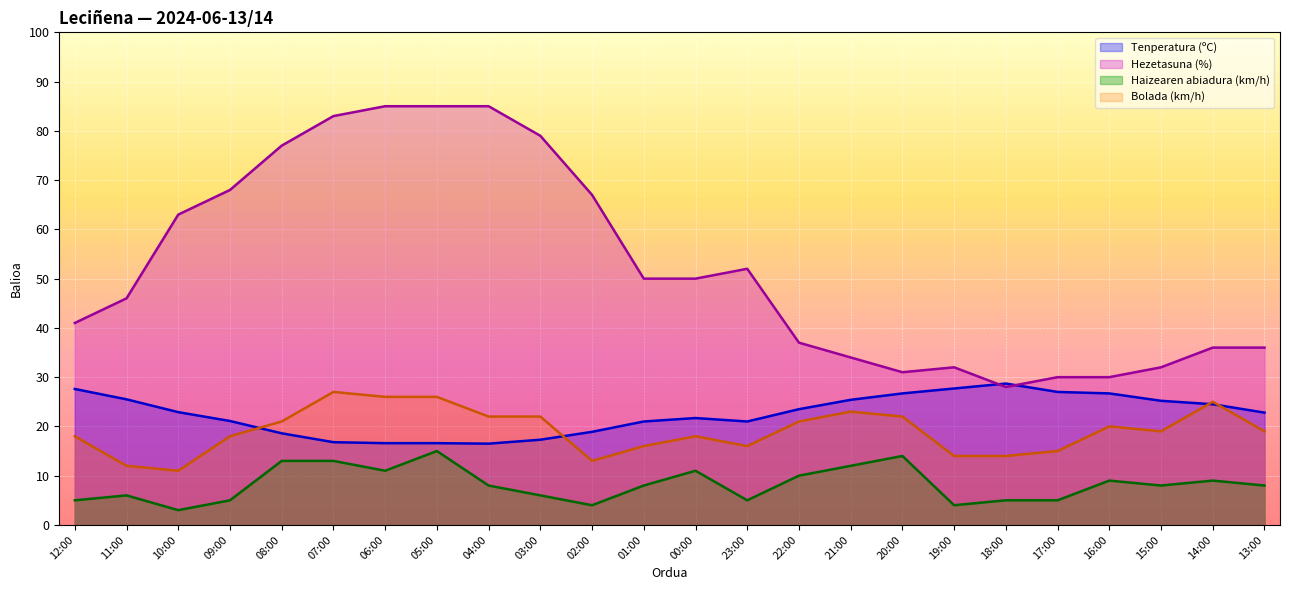

True or false: Bolada (km/h) has a value of 37.6 at 03:00.

False